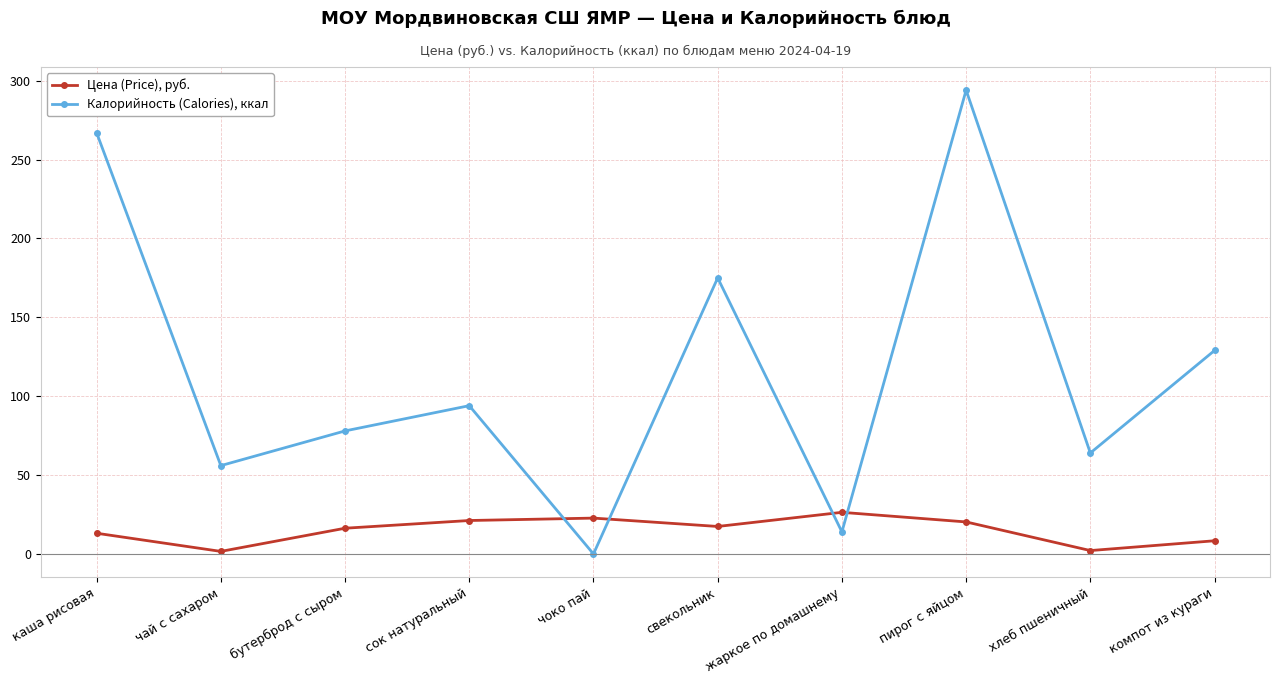

Which series has the largest range (max minus min)?

Калорийность (Calories), ккал